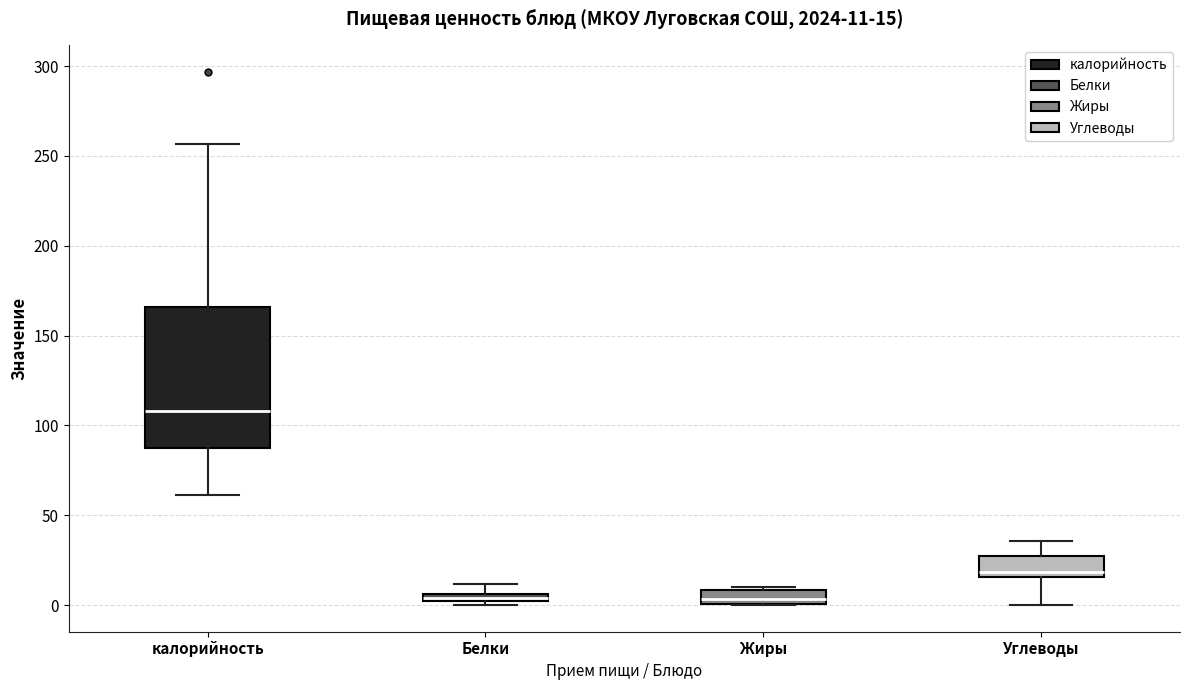

Comparing the boxes themselves (not the whiskers), which one is the tallest?

калорийность